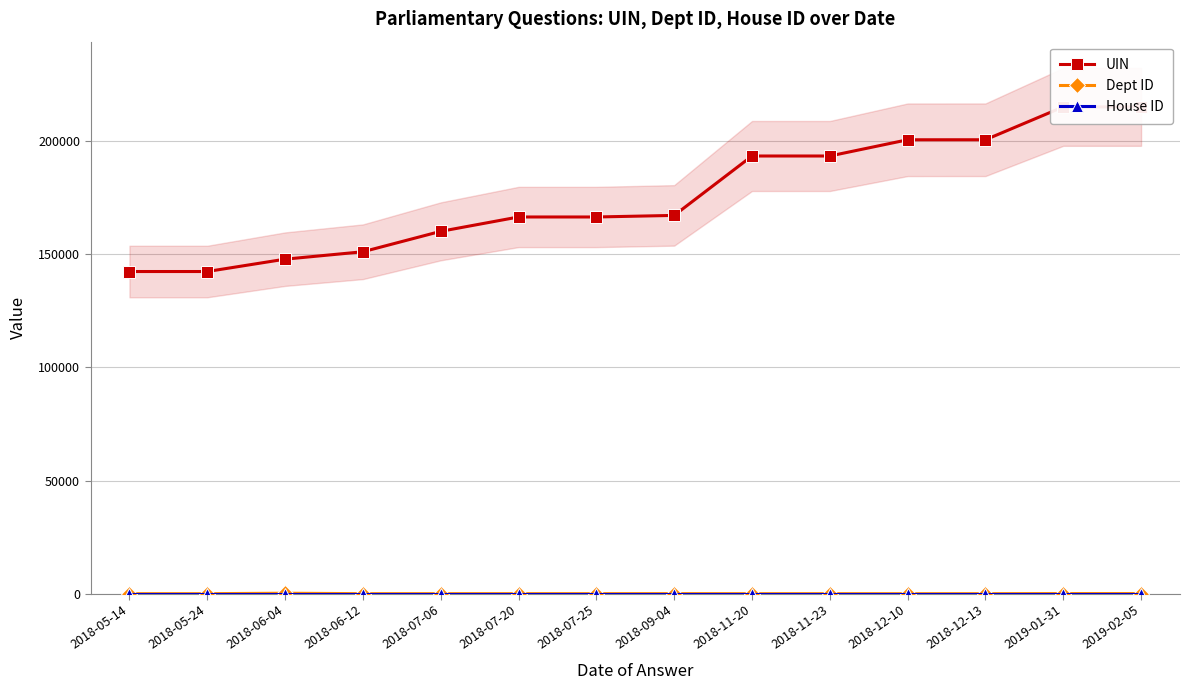

What is the average value of the UIN series?

175863